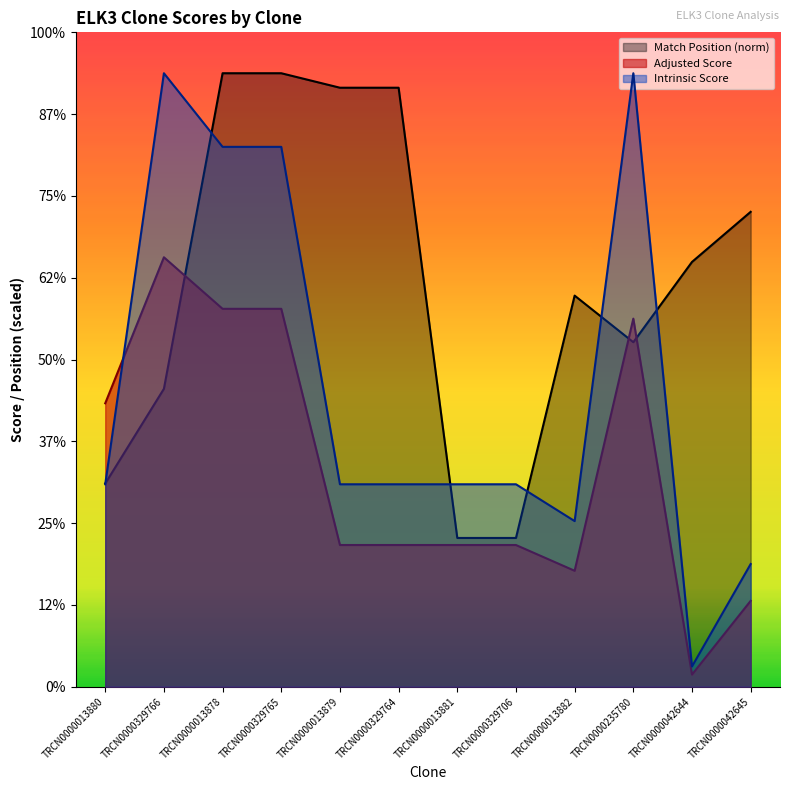

True or false: Intrinsic Score and Match Position cross at least once.

True